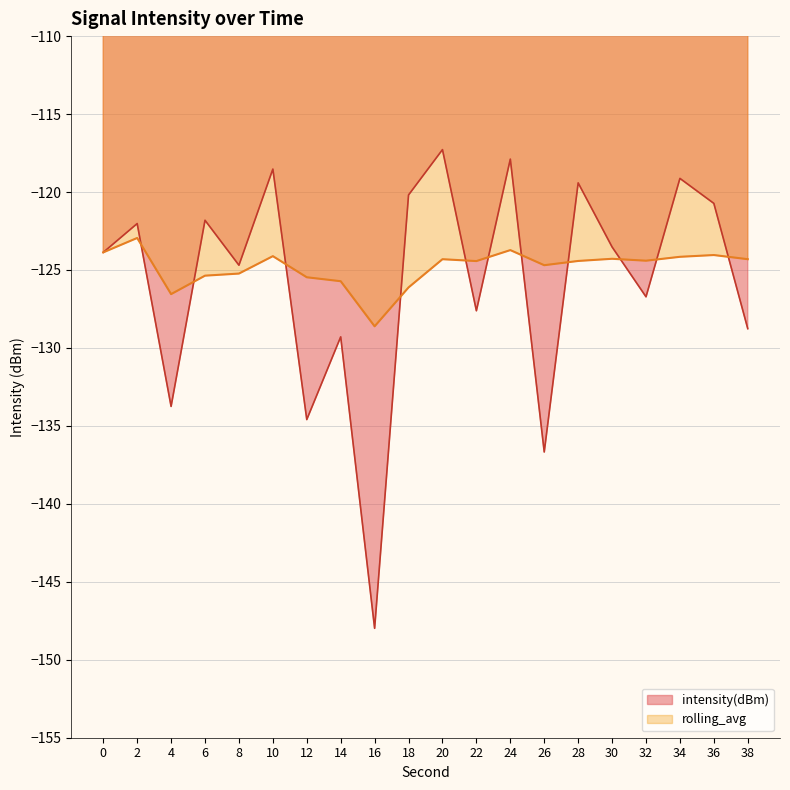

The rolling_avg series shows -123.7 at 24. True or false?

True